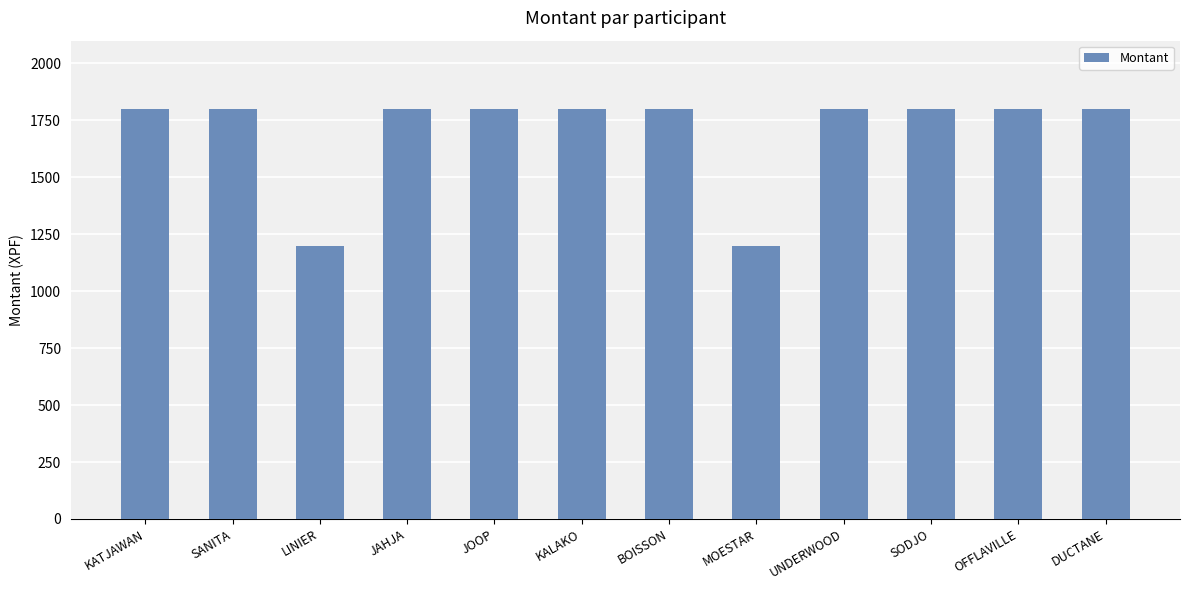

Reading left to right, transcribe all the data shown in this chart.

KATJAWAN=1800	SANITA=1800	LINIER=1200	JAHJA=1800	JOOP=1800	KALAKO=1800	BOISSON=1800	MOESTAR=1200	UNDERWOOD=1800	SODJO=1800	OFFLAVILLE=1800	DUCTANE=1800